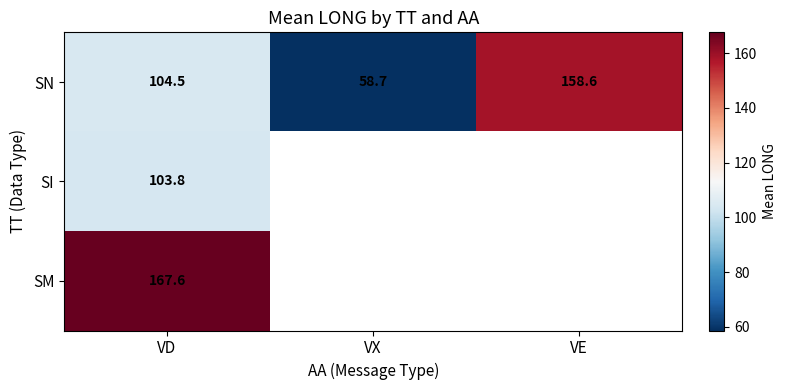

Which category has the highest value in the SN series?

VE